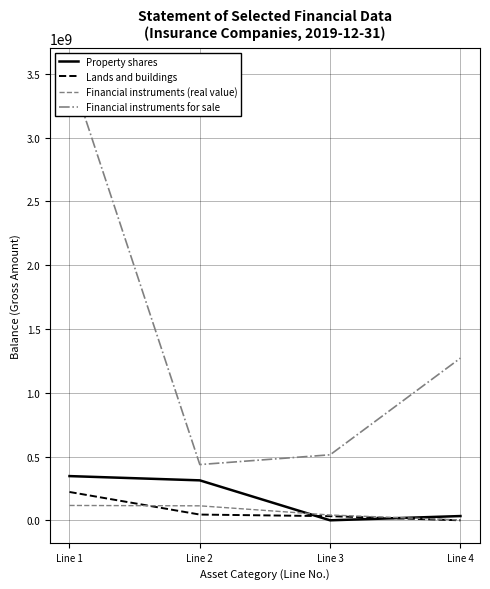

What value does the Financial instruments for sale series have at Line 4?

1271715674